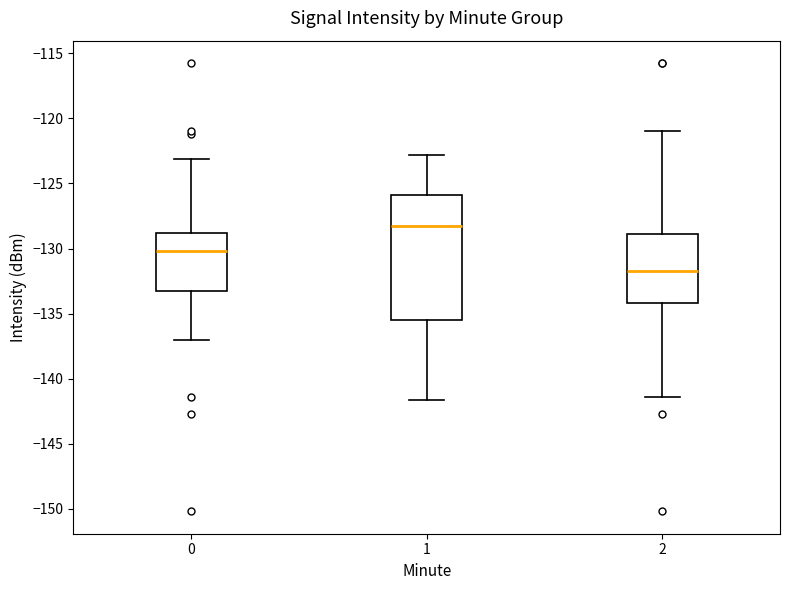

Reading left to right, read every box against the y-axis: the position of its median line, the range the box covers, and the ends of its whiskers. The values are not printed on the chart, so give them approximately, as read against the axis.

0: median -130.0, box -133.5 to -129.0, whiskers -137.0 to -123.0
1: median -128.5, box -135.5 to -126.0, whiskers -141.5 to -123.0
2: median -131.5, box -134.0 to -129.0, whiskers -141.5 to -121.0